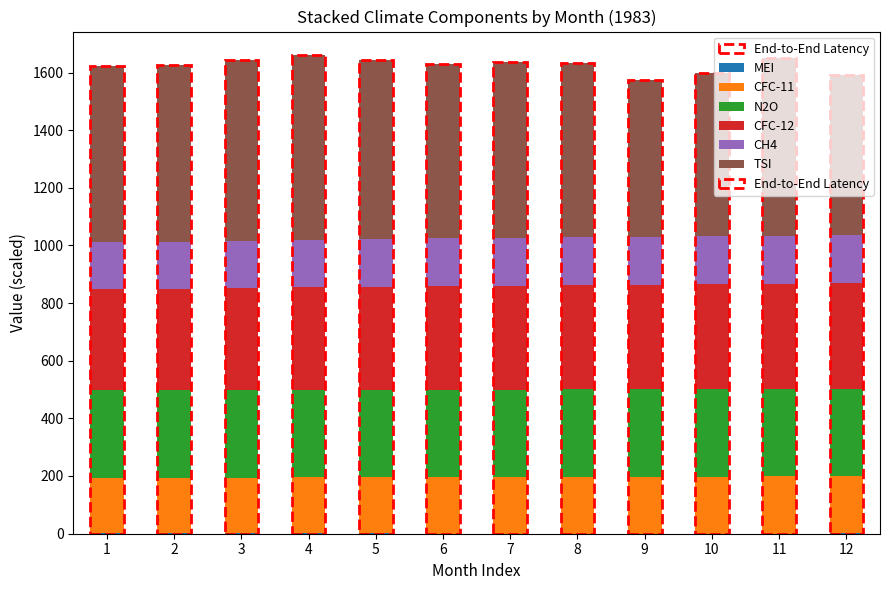

At which label does CFC-11 first exceed 195?

6